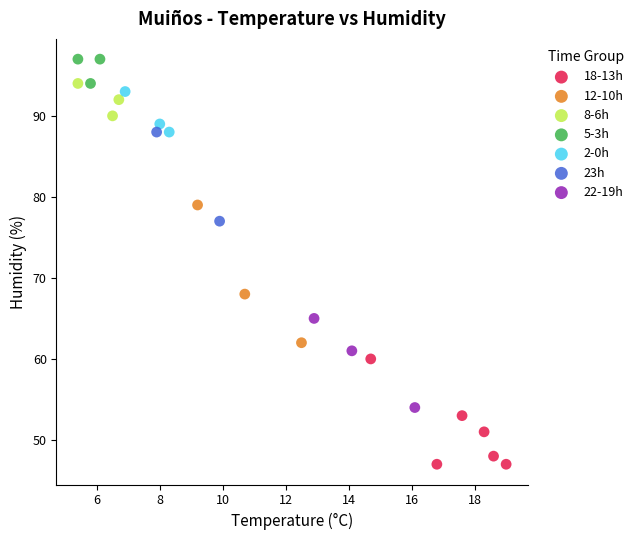

What are all the series names shown in the legend?

18-13h, 12-10h, 8-6h, 5-3h, 2-0h, 23h, 22-19h